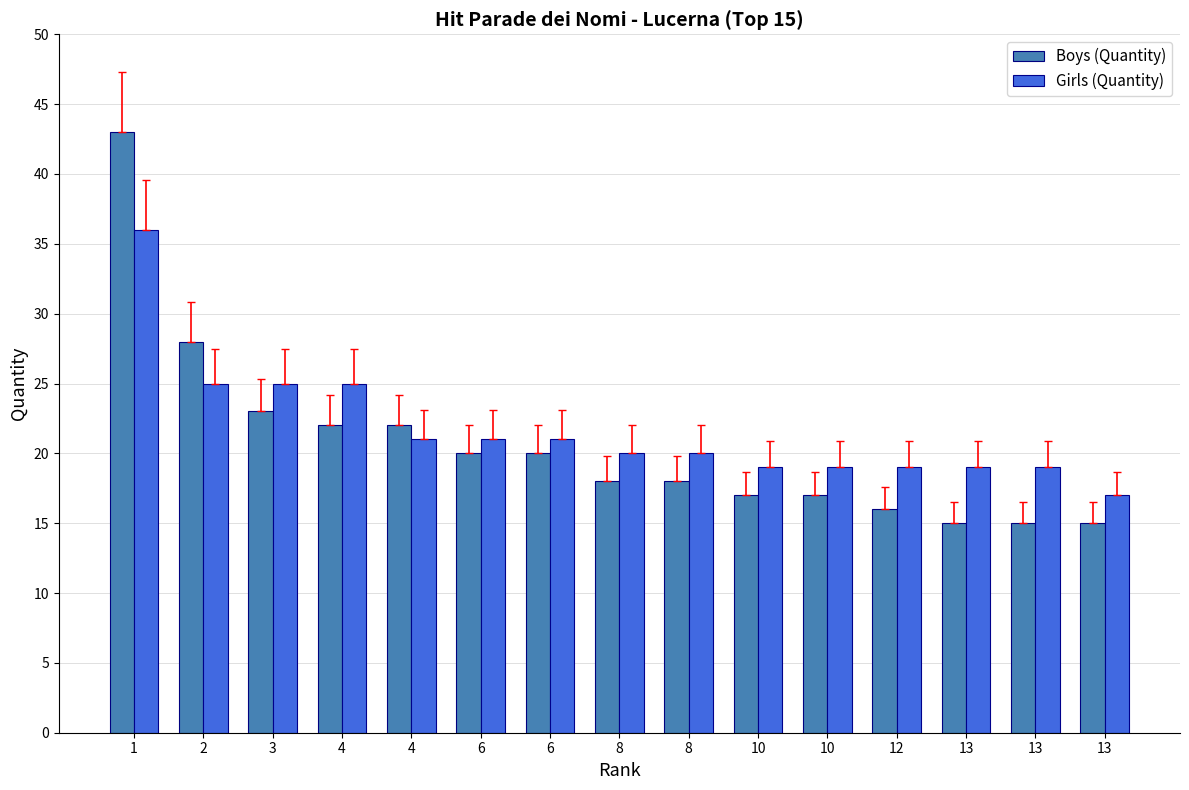

Which category has the lowest value across all series?

13